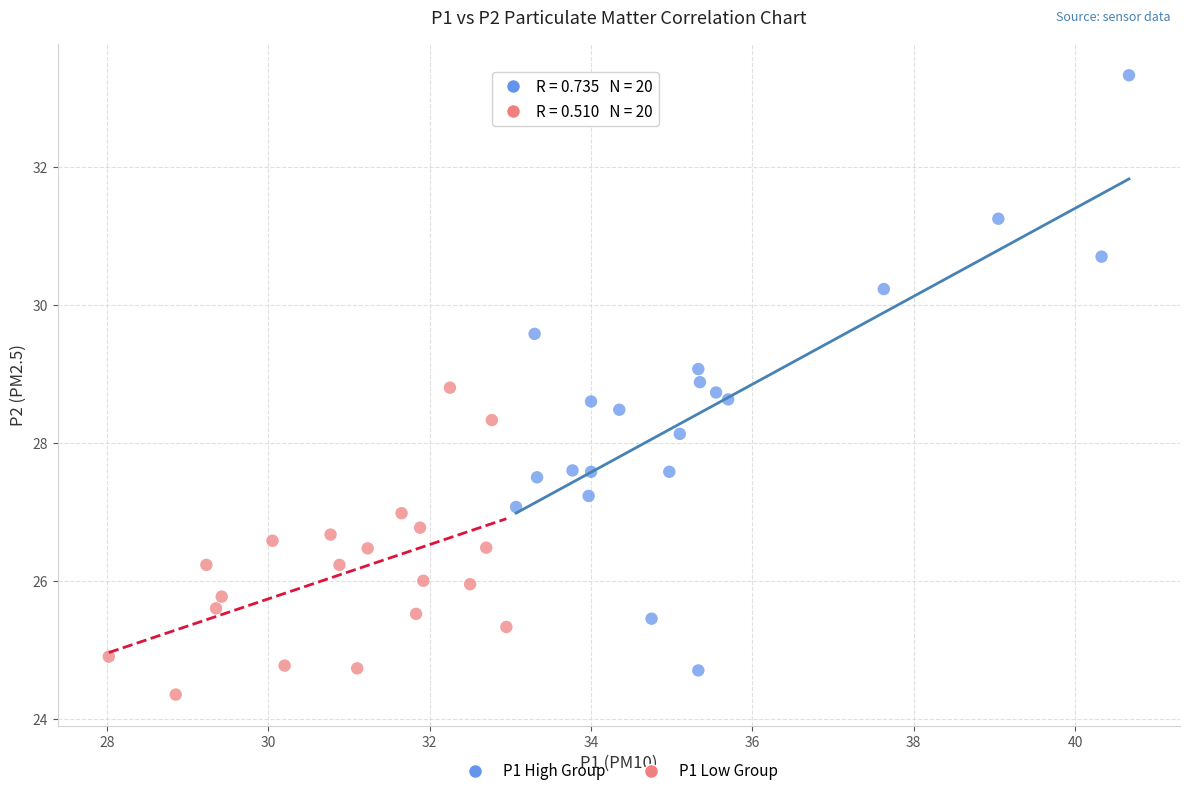

Which series has the largest Y range (max minus min)?

P1 High Group